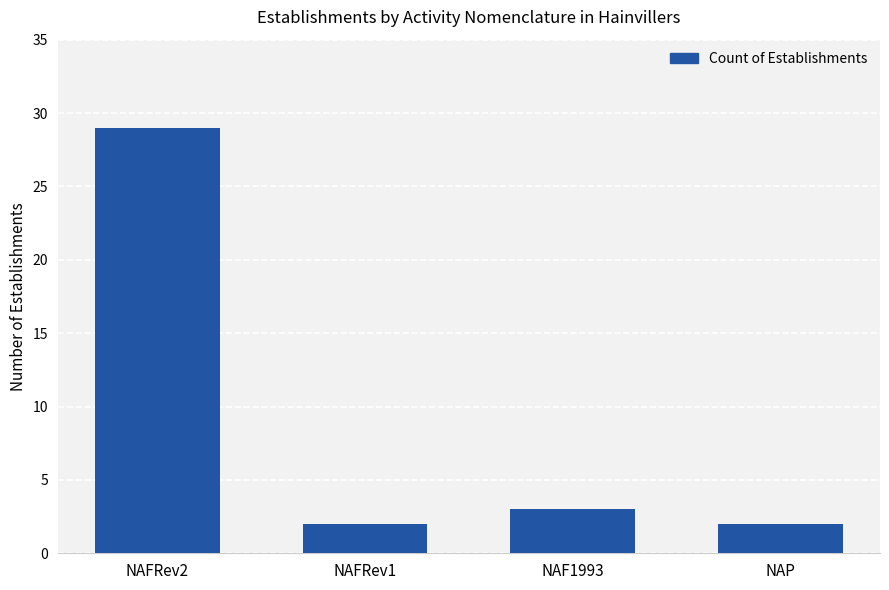

The value at NAFRev1 is 4. True or false?

False